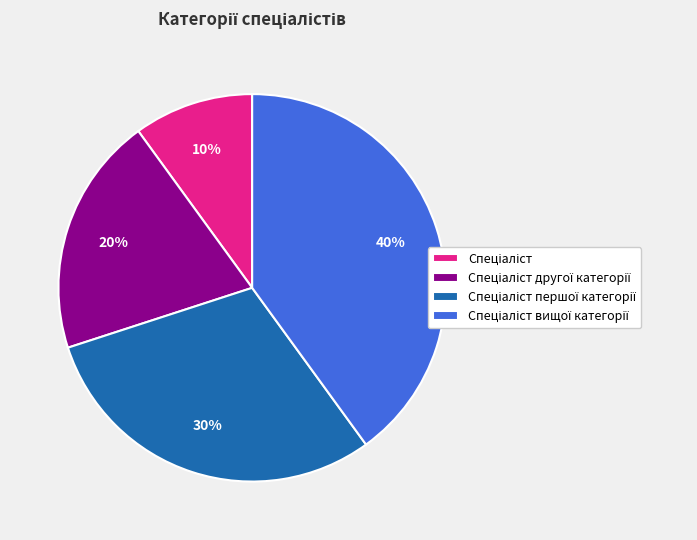

Is there any slice that represents more than half of the pie?

No